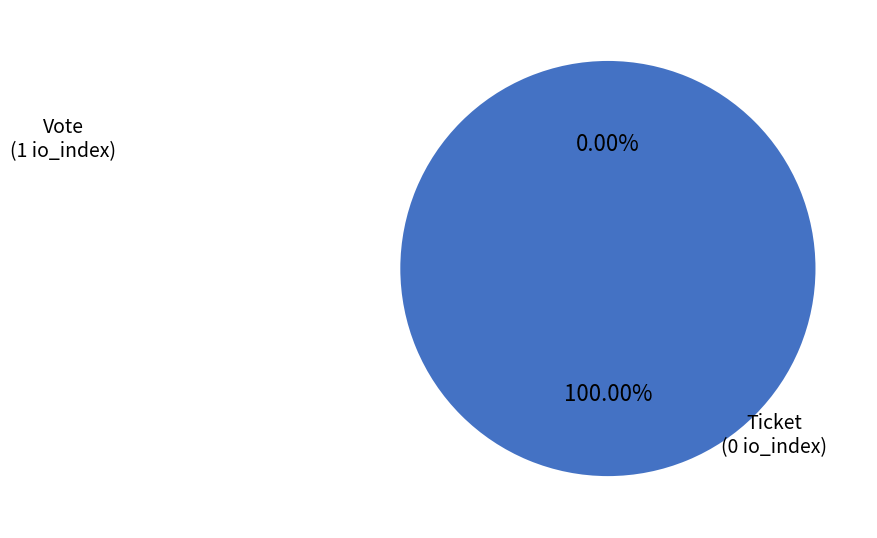

To the nearest percent, what is the combined percentage of Vote and Ticket?

100%